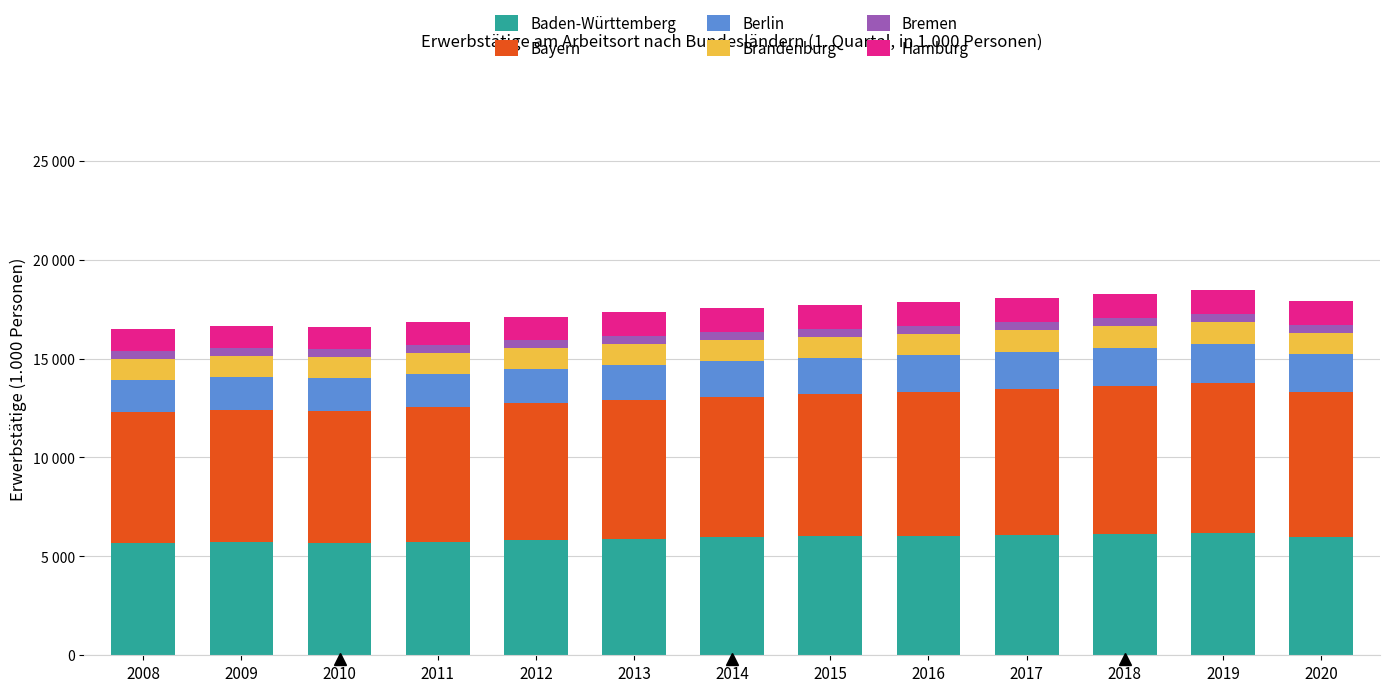

Are the bars horizontal?

No